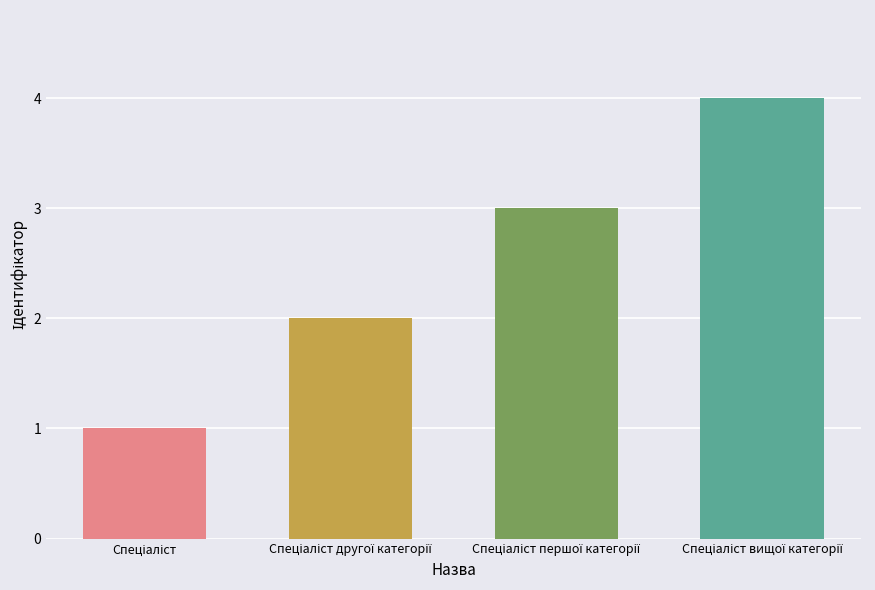

What is the difference between the maximum and minimum values?

3